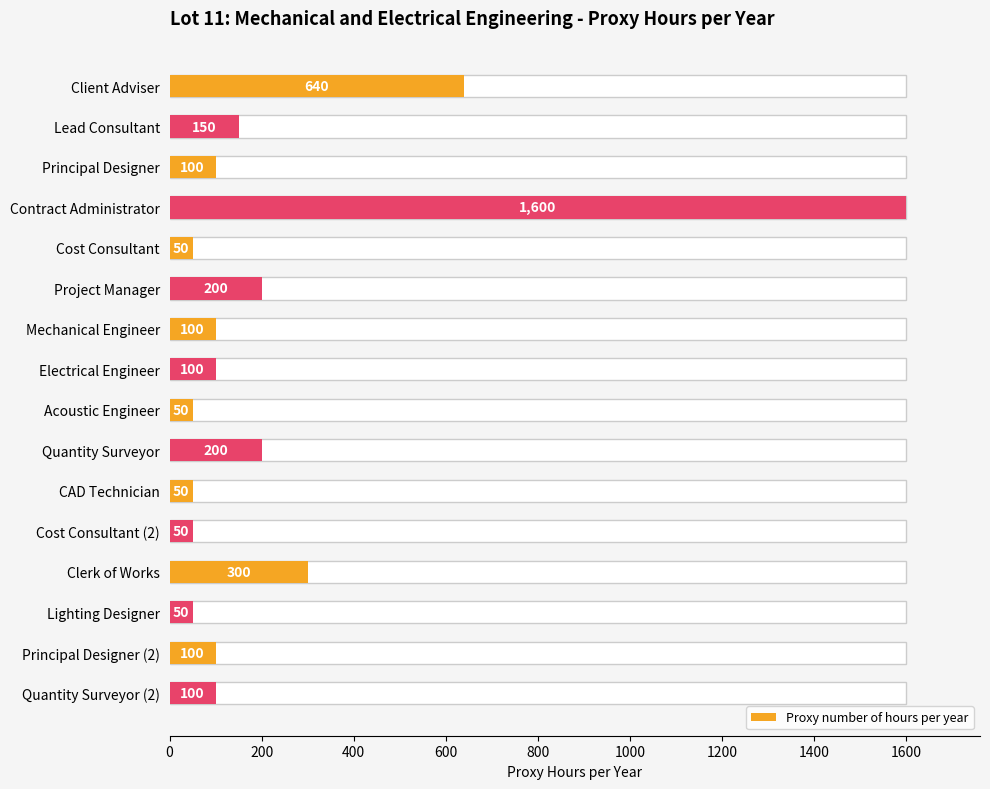

What is the sum of all values?

3840